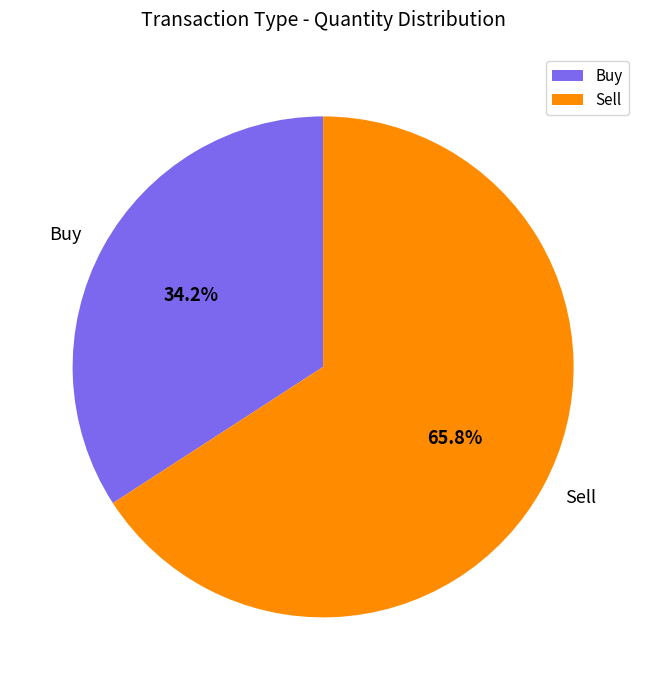

Does any single category account for the majority?

Yes